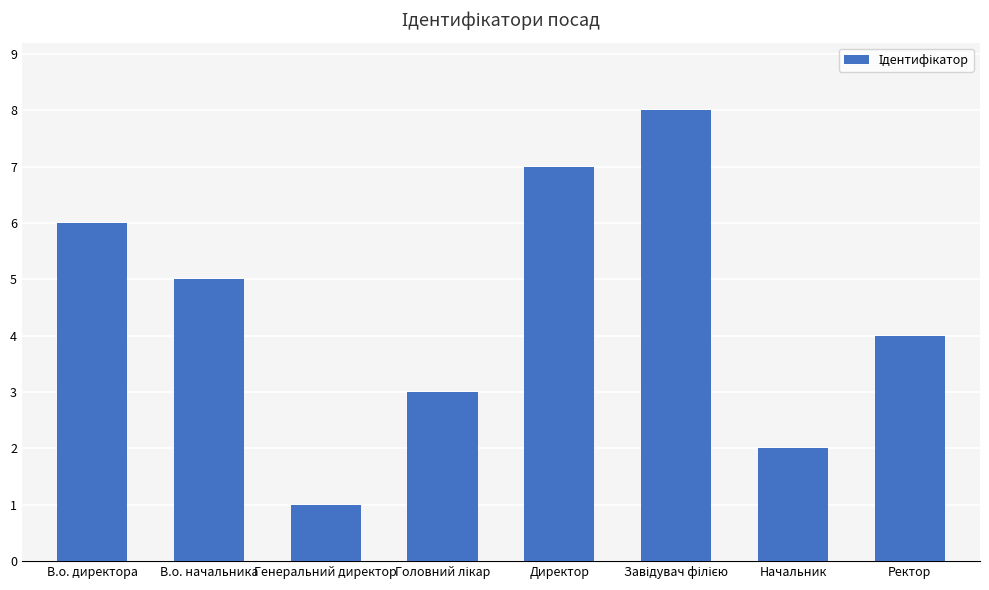

The chart shows a value of 4 at Ректор. True or false?

True